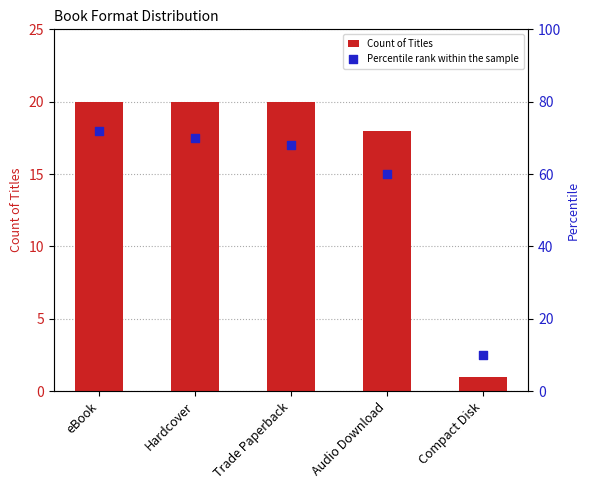

At how many categories does at least one series exceed 46?

4